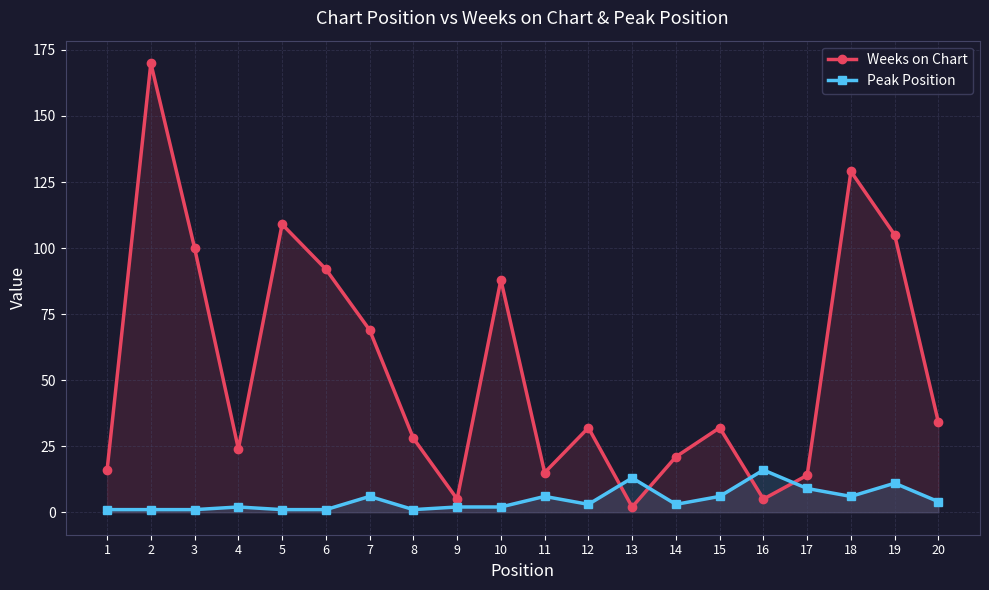

Where is the first local minimum for Peak Position?

8